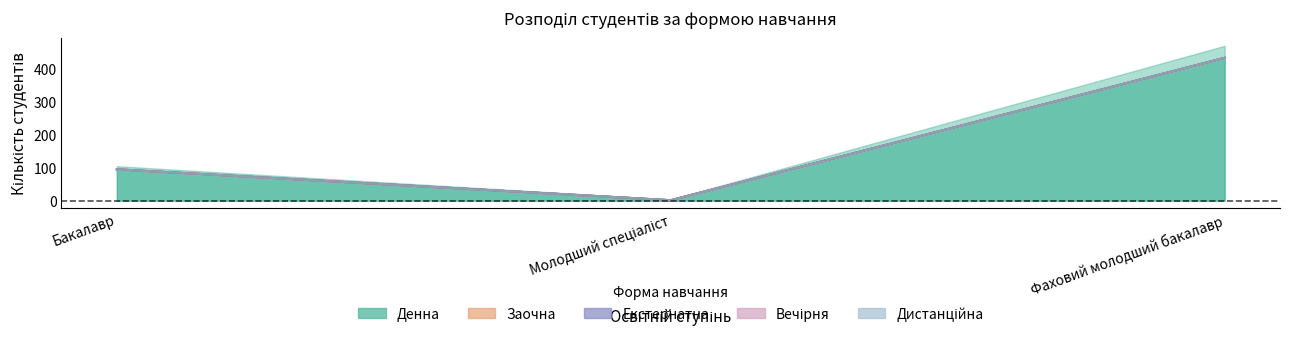

Between Молодший спеціаліст and Фаховий молодший бакалавр, which series saw the biggest shift?

Денна